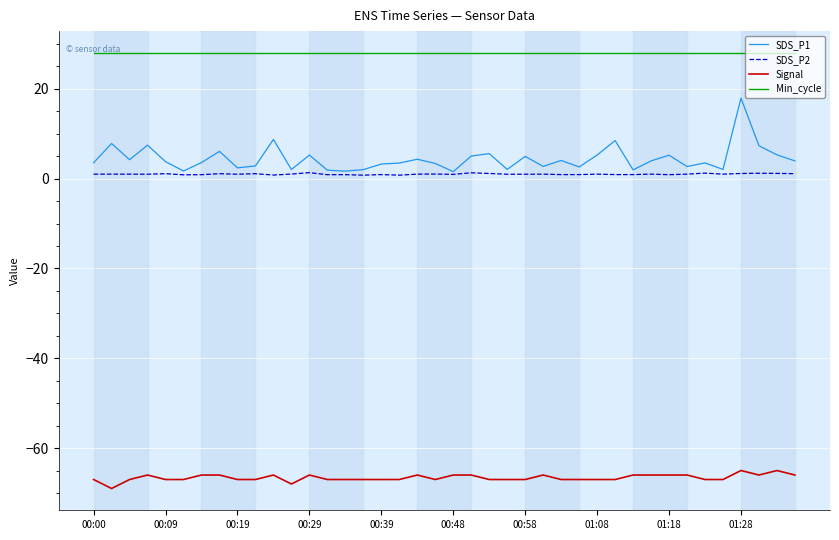

Rank the series by their maximum value, from highest to lowest.

Min_cycle, SDS_P1, SDS_P2, Signal